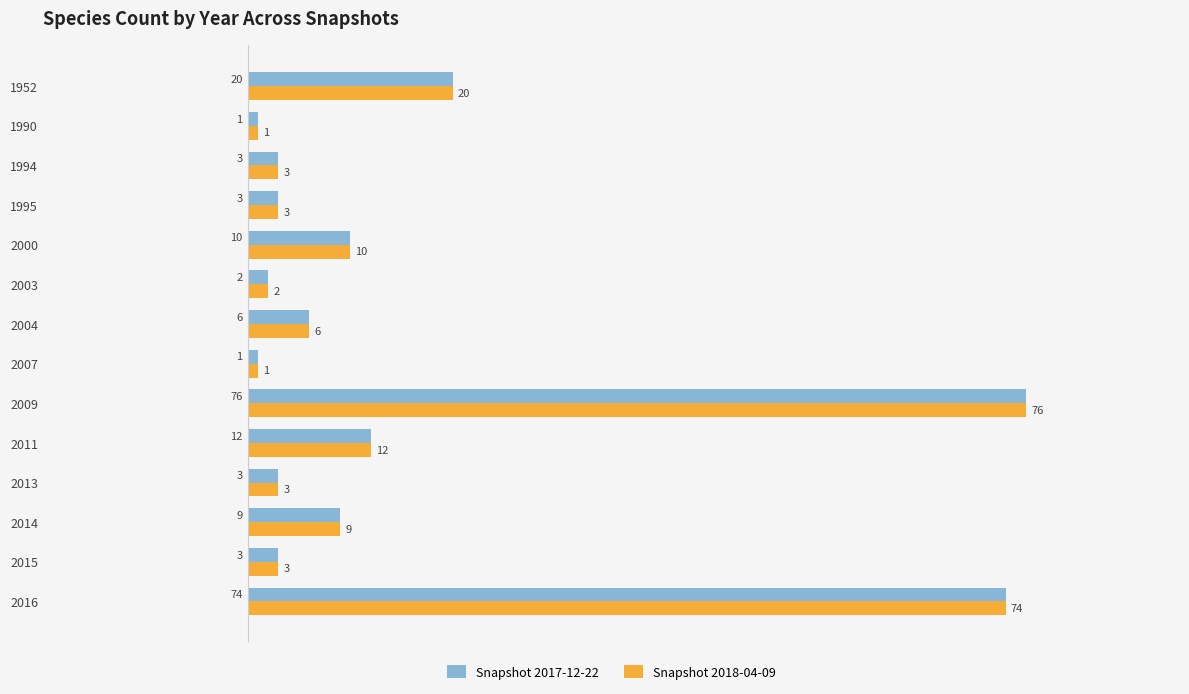

What is the sum of the Snapshot 2018-04-09 values at 2011 and 2014?

21